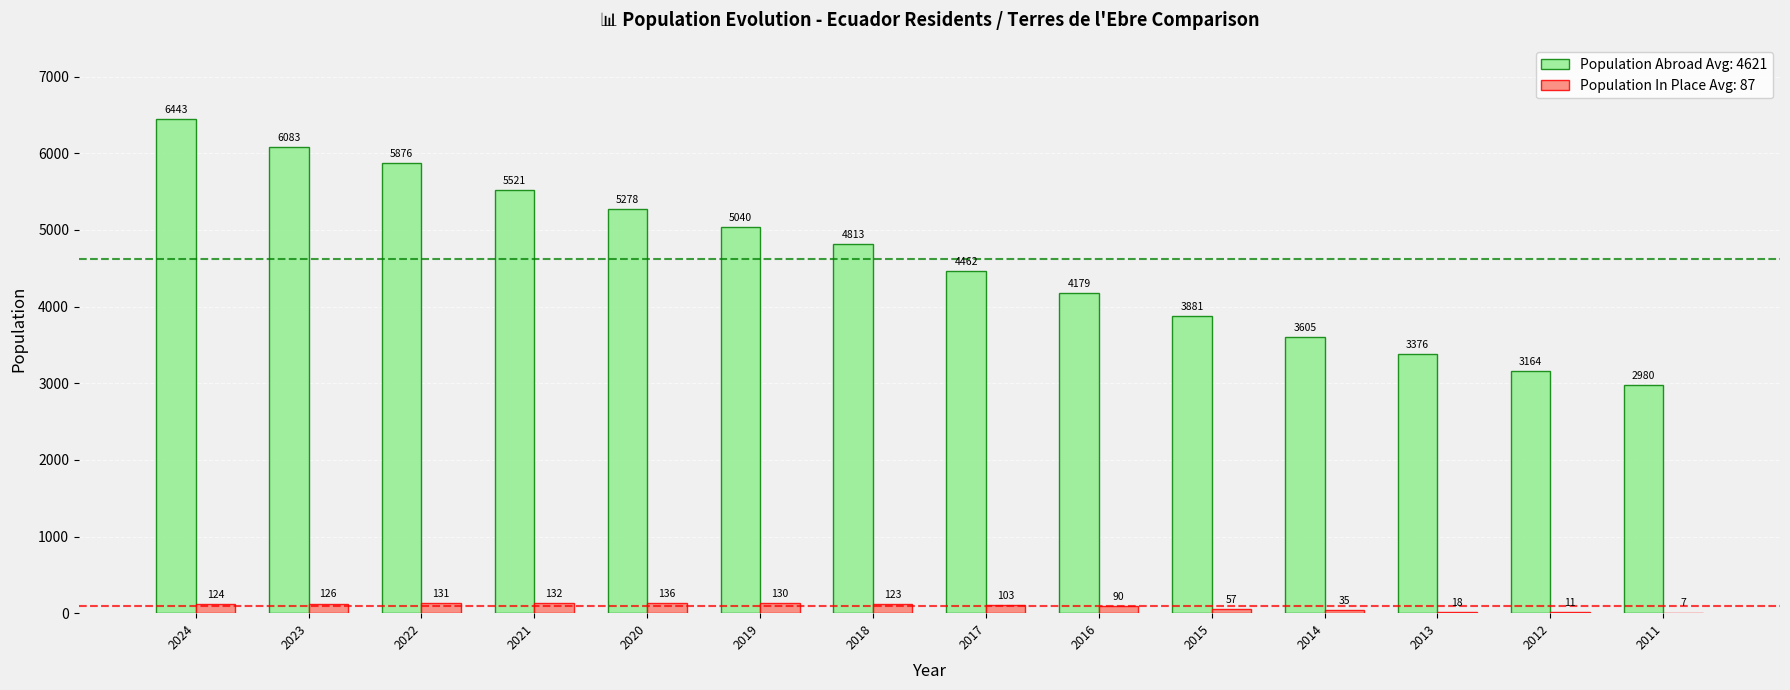

At which category is the sum across all series the highest?

2024